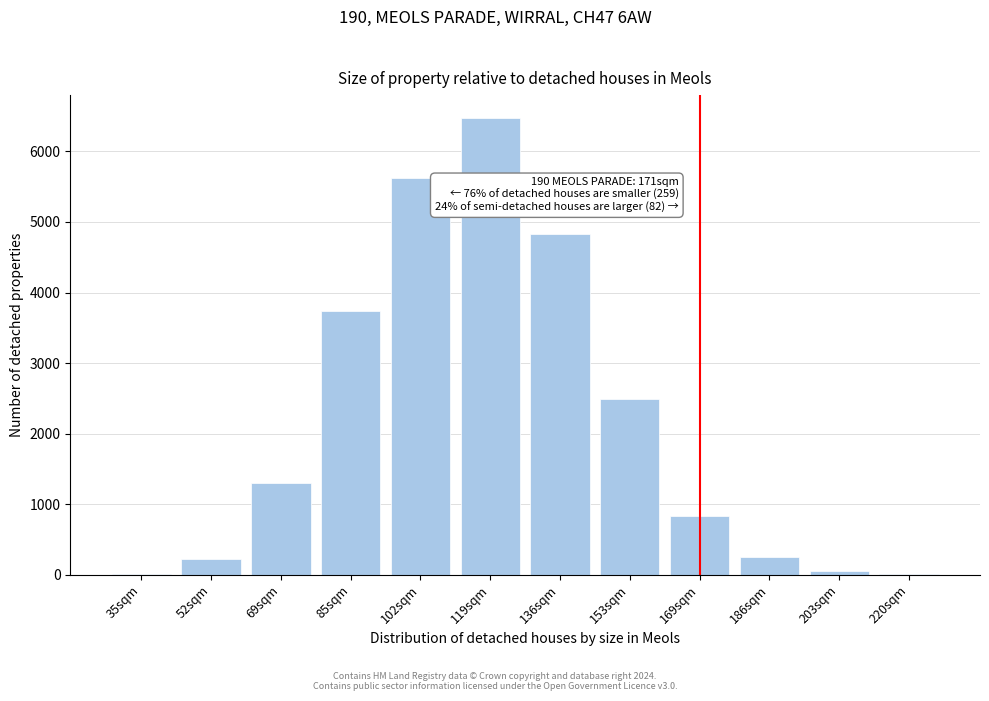

At which label is the value closest to 3242?

85sqm